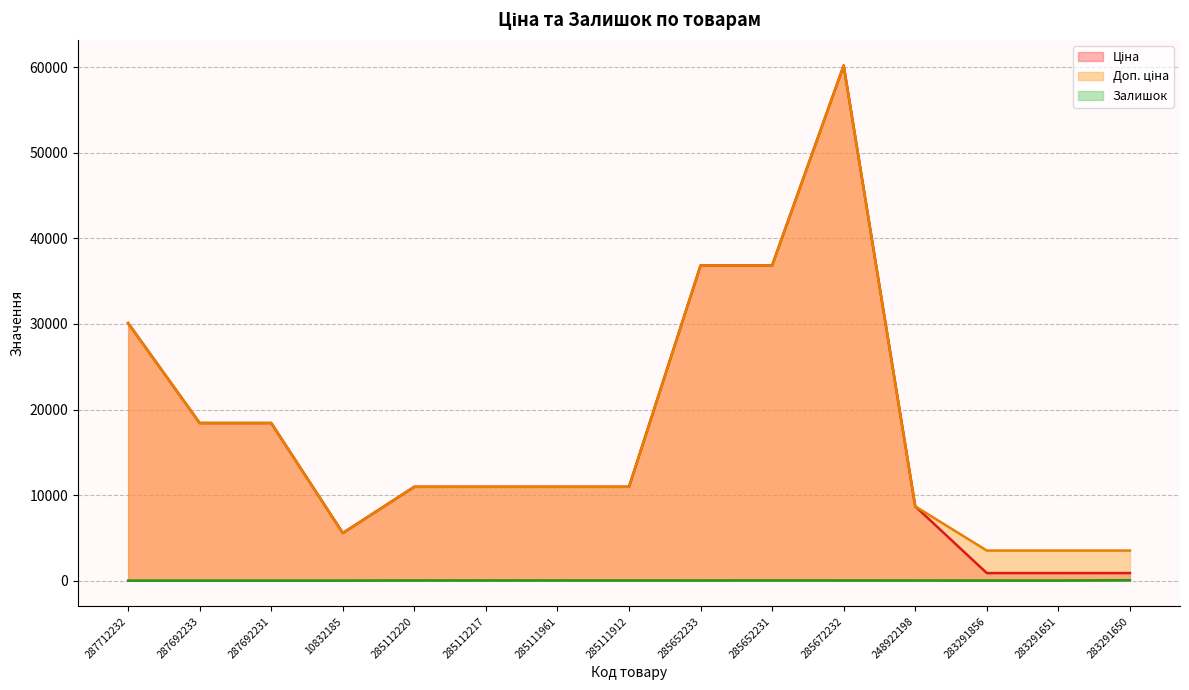

At which category is the sum across all series the highest?

285672232